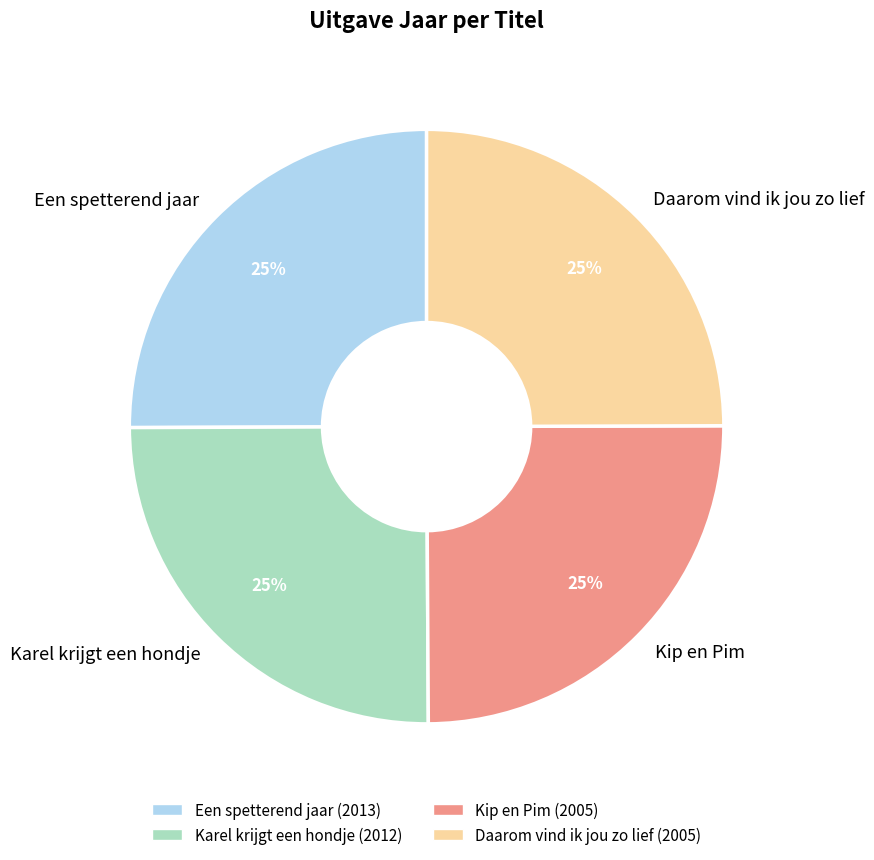

What is the ratio of the value at Een spetterend jaar to the value at Daarom vind ik jou zo lief?

1.0